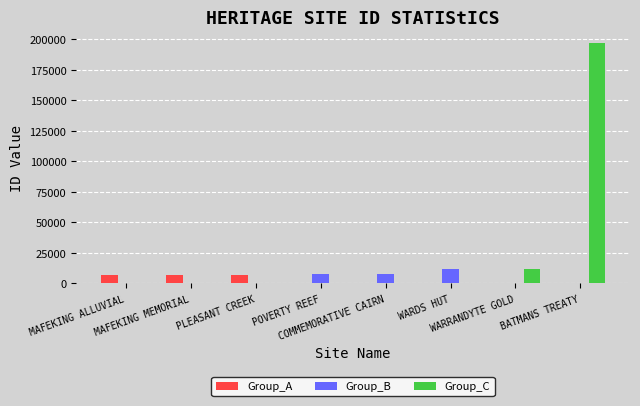

What is the sum of all Group_B values?

26670